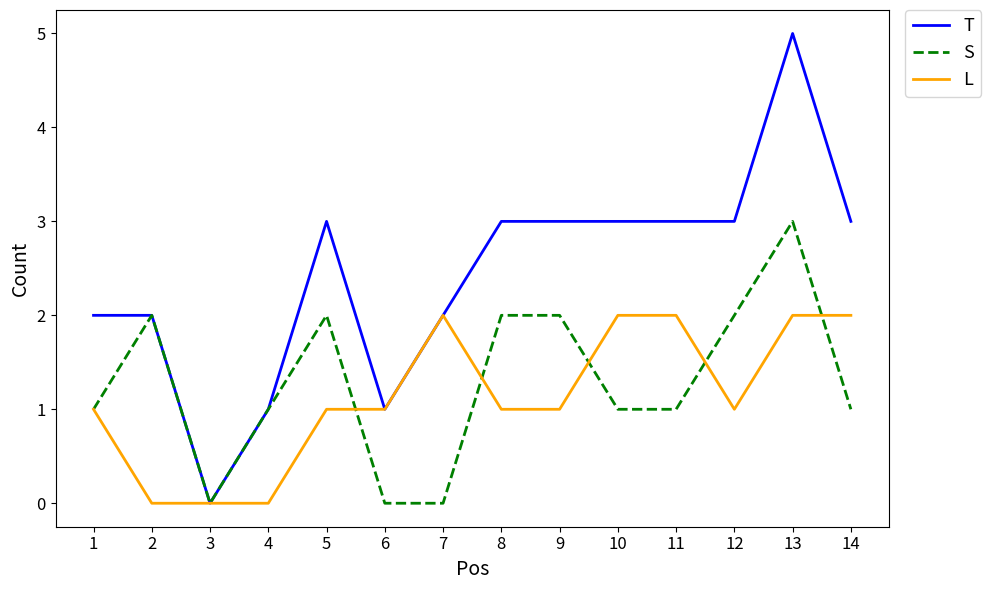

What value does the T series have at 13?

5